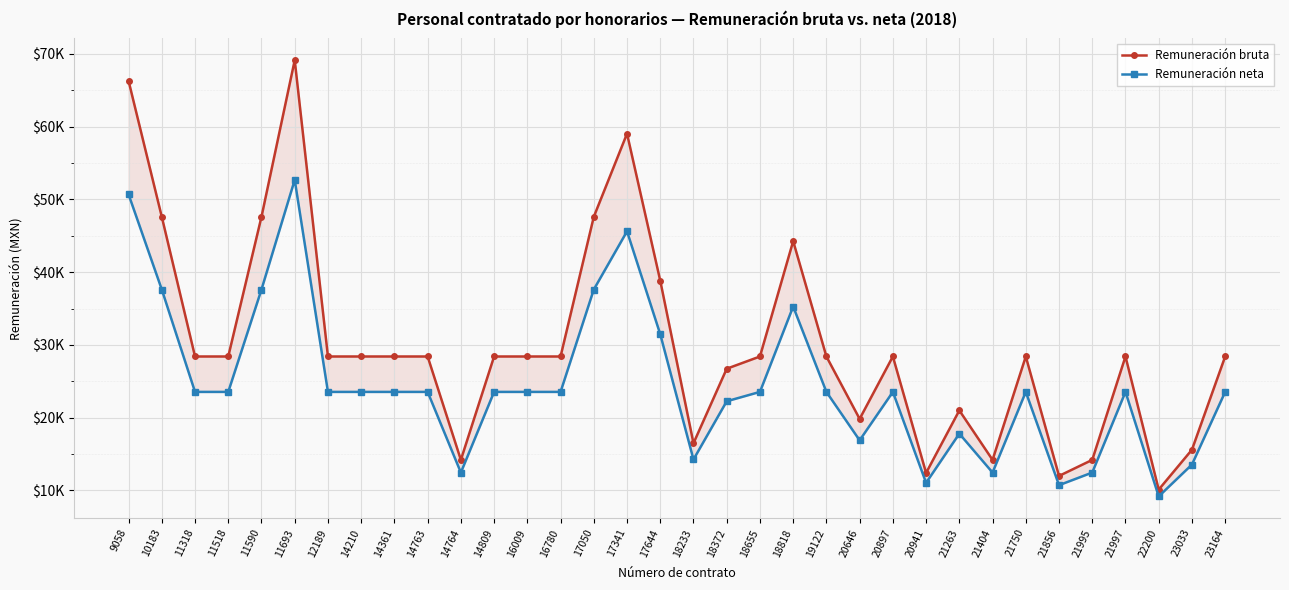

Between 21750 and 21997, which series saw the biggest shift?

Remuneración bruta